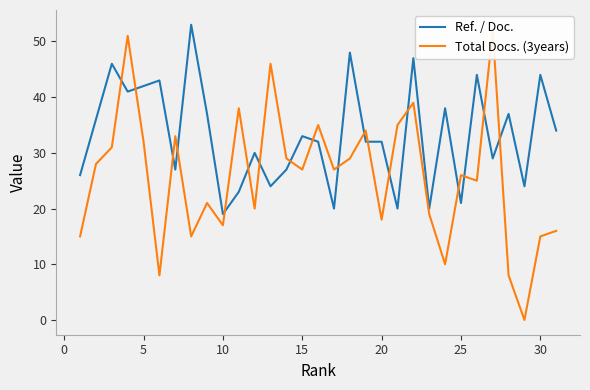

True or false: Ref. / Doc. has a value of 63 at 5.

False